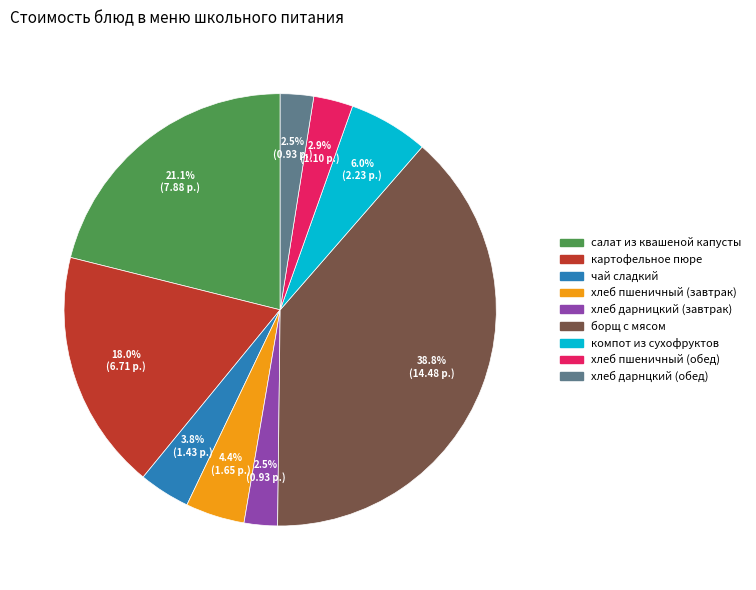

What is the largest slice in the pie chart?

борщ с мясом